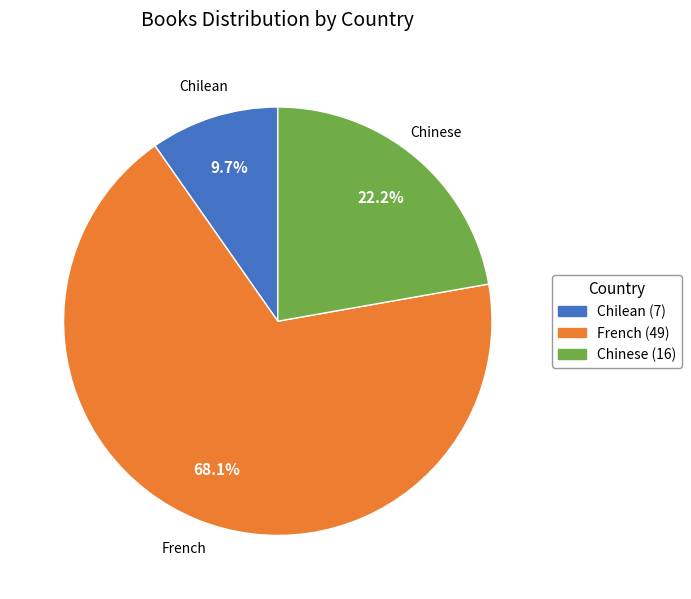

Which has a higher value, Chilean (7) or French (49)?

French (49)